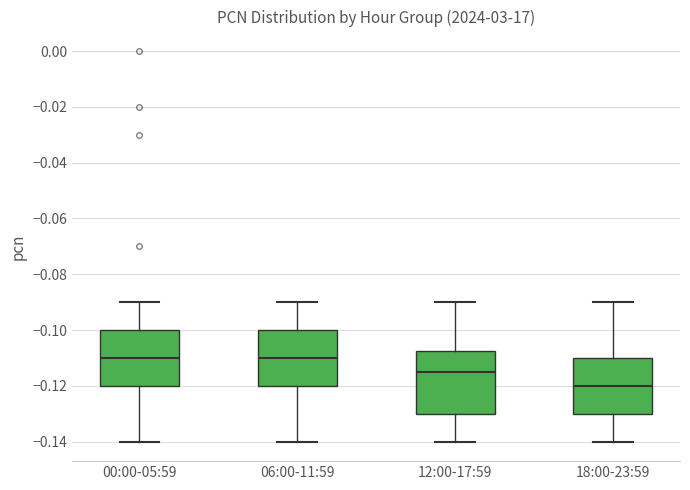

Where is the lower edge of the box for 12:00-17:59 on the y-axis? The values are not printed on the chart, so give them approximately, as read against the axis.

-0.130